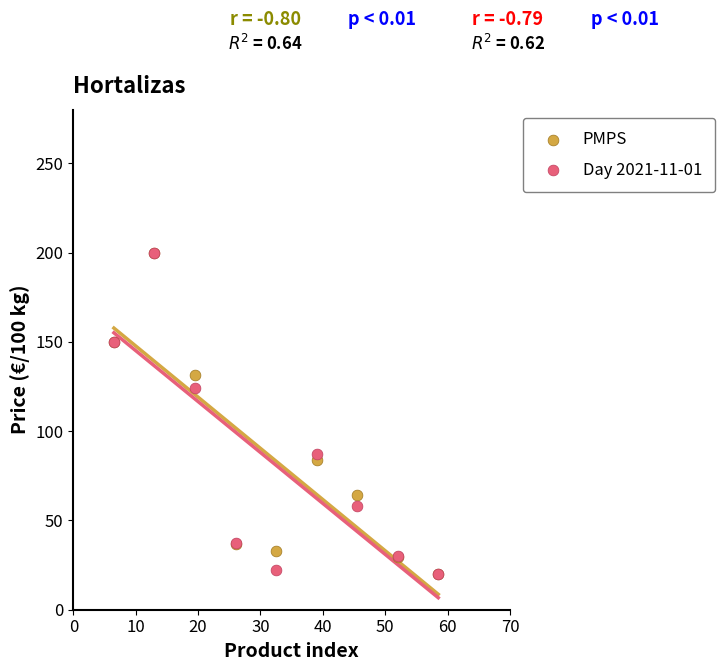

Across all series, what Y value is closest to 109?

123.9